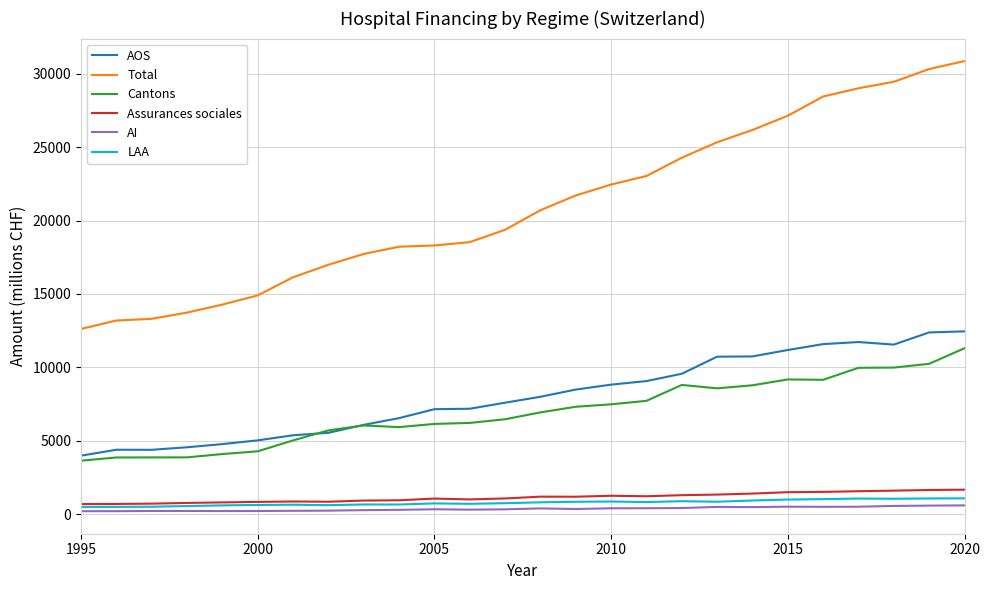

What is the sum of all LAA values?

20140